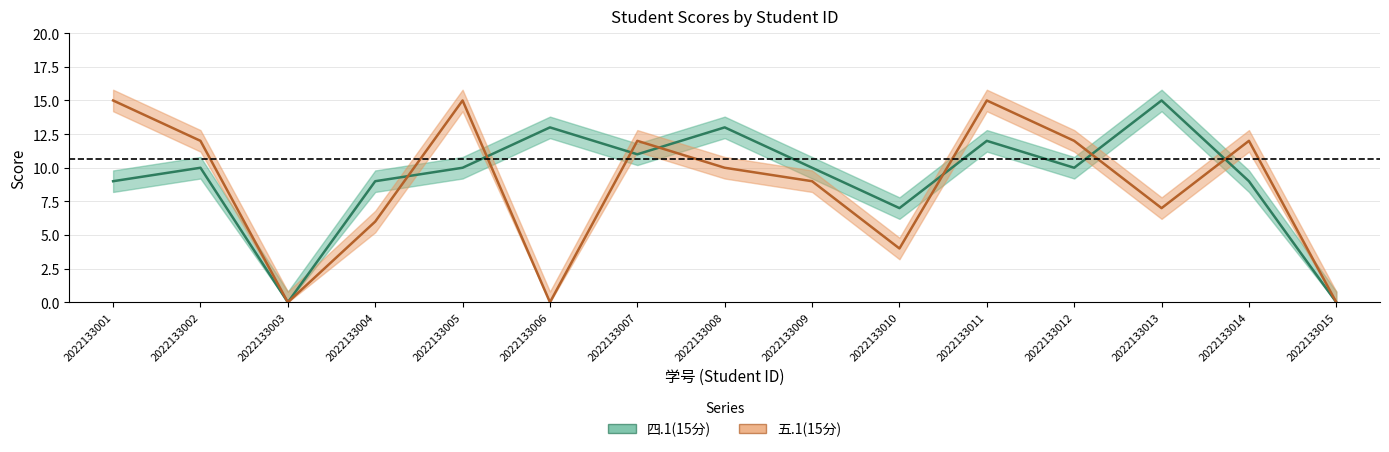

How many categories are shown in the chart?

15